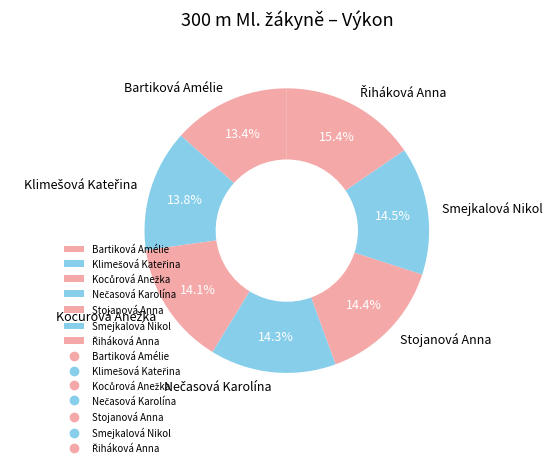

Is there a majority slice in this chart?

No